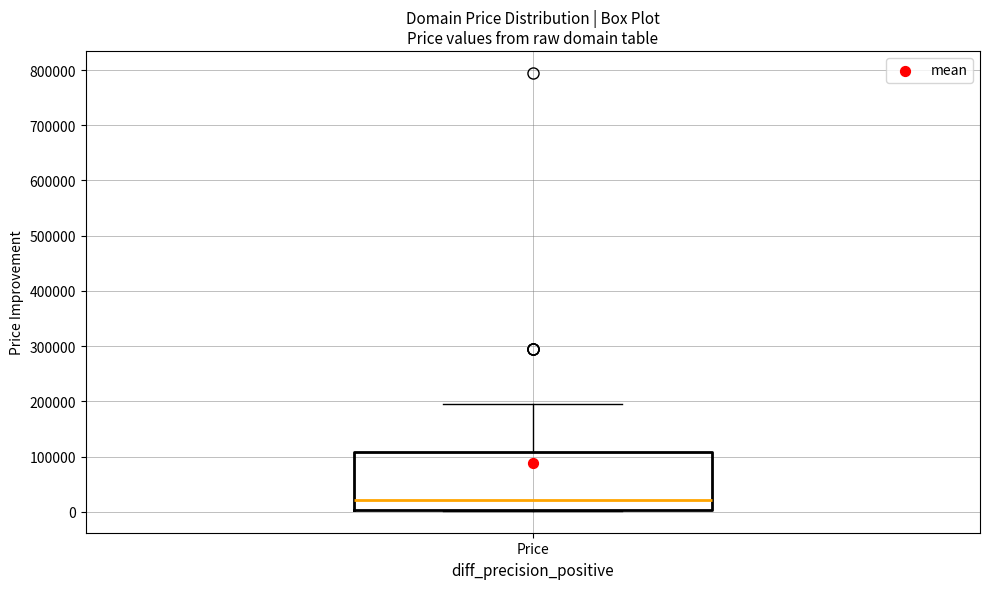

Transcribe this box plot: give where the median line is, the range the box spans, and where the two whiskers end, as read against the y-axis. The values are not printed on the chart, so give them approximately, as read against the axis.

median 20000, box 0 to 110000, whiskers 0 to 190000